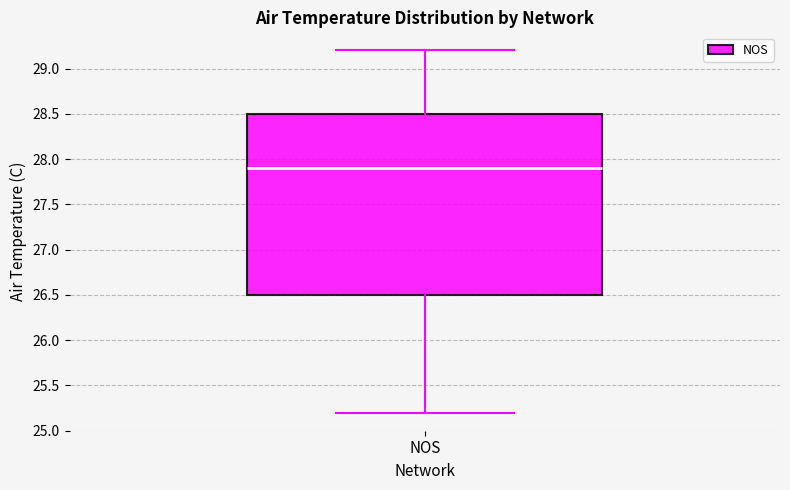

Where is the upper edge of the box for NOS on the y-axis? The values are not printed on the chart, so give them approximately, as read against the axis.

28.5